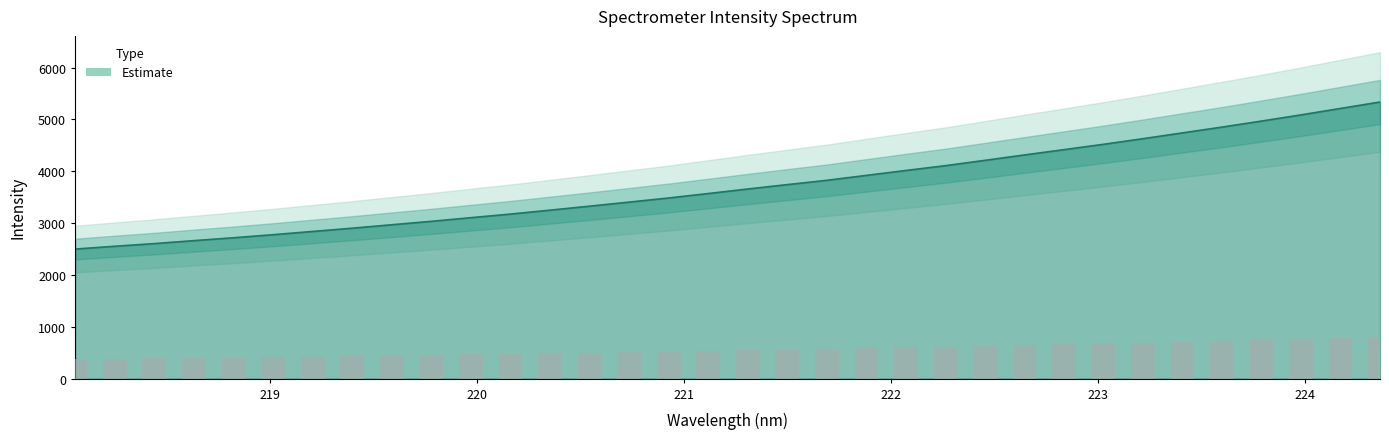

How many data points are above 3658?

17